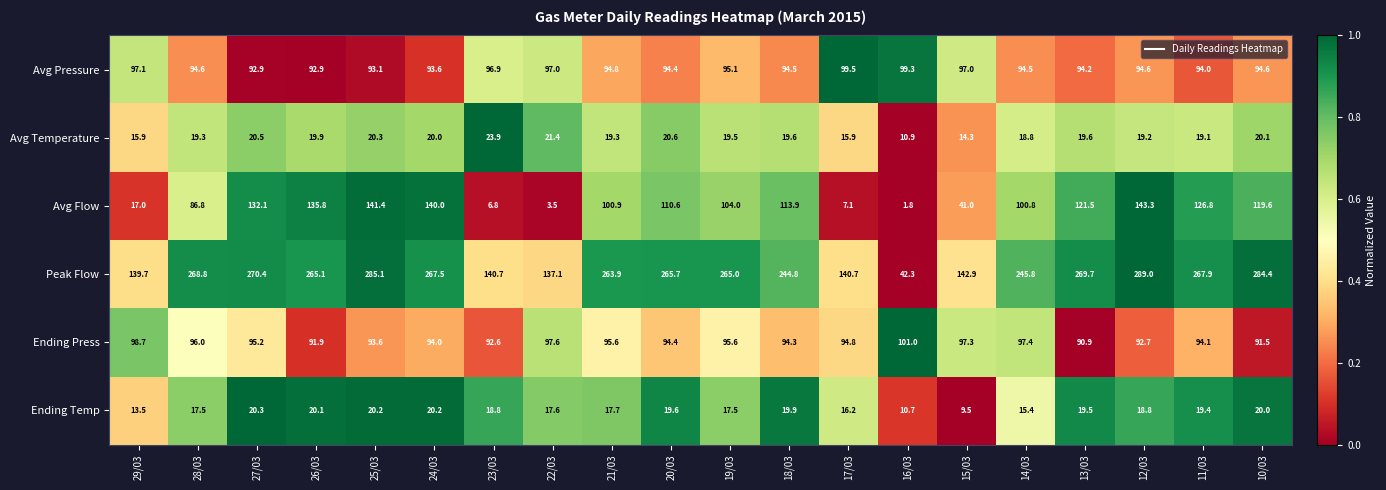

At which category does the chart reach its minimum across all series?

16/03